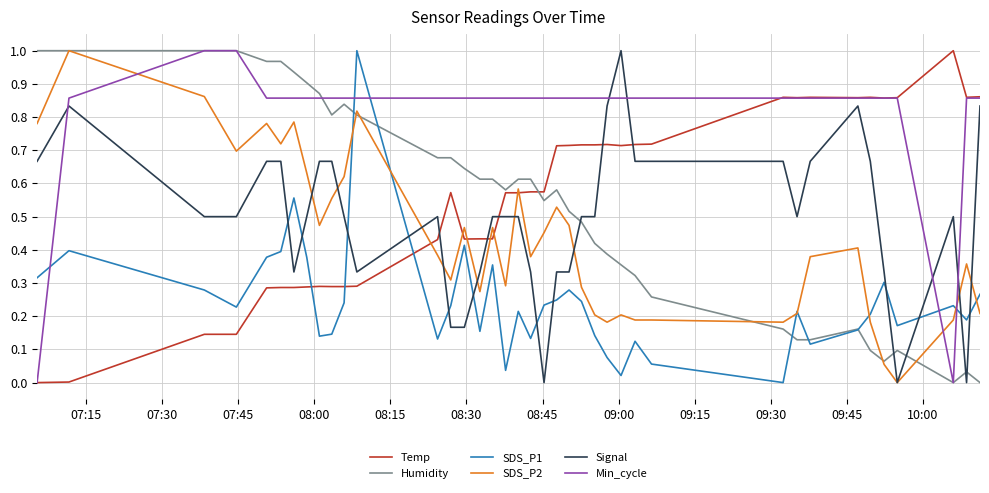

True or false: SDS_P2 and Min_cycle cross at least once.

True